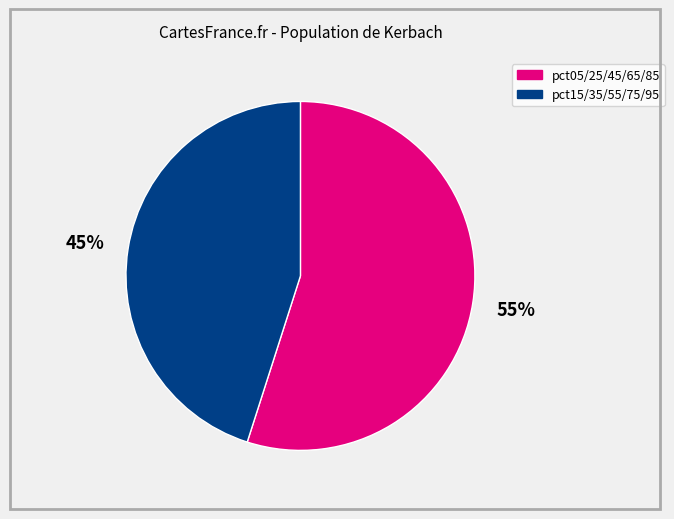

Is there a majority slice in this chart?

Yes